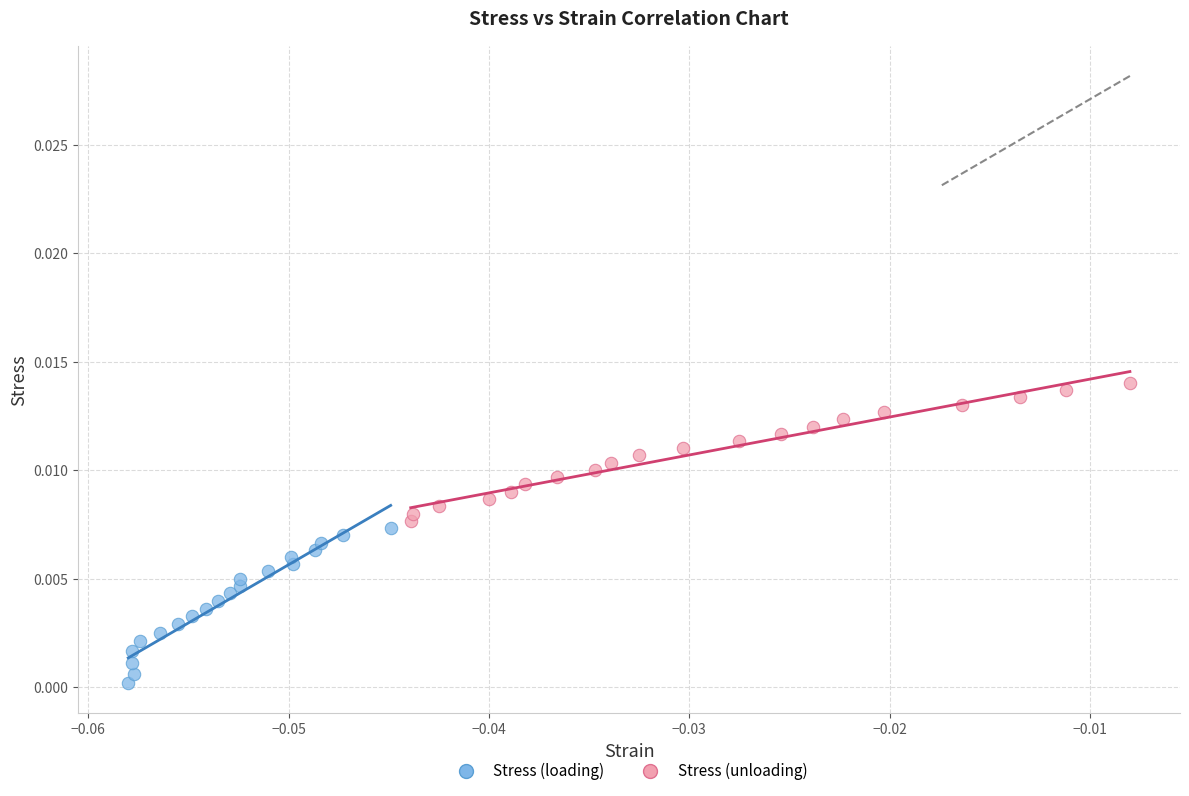

Which series reaches the minimum Y coordinate?

Stress (loading)